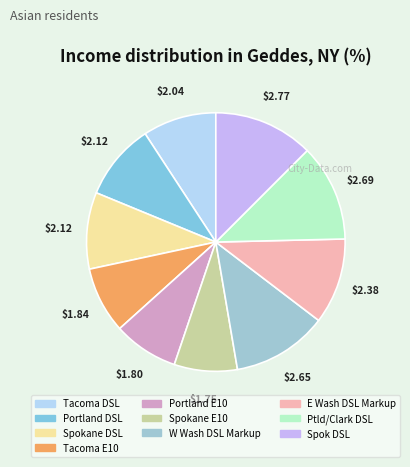

To the nearest percent, what is the difference between the Portland DSL and Ptld/Clark DSL slice percentages?

3%